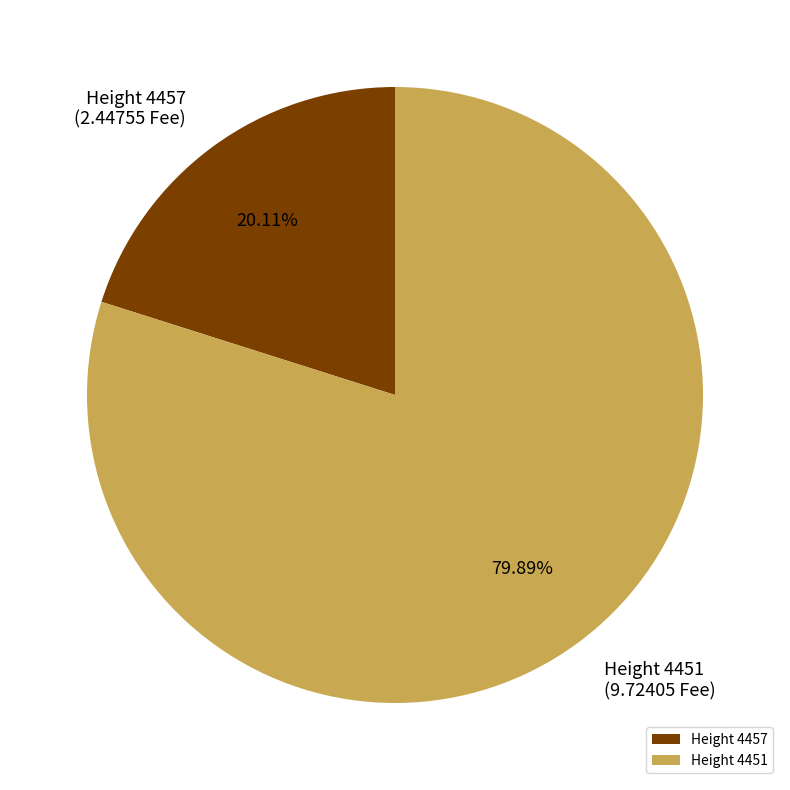

Is the sum of Height 4457 and Height 4451 greater than half?

Yes